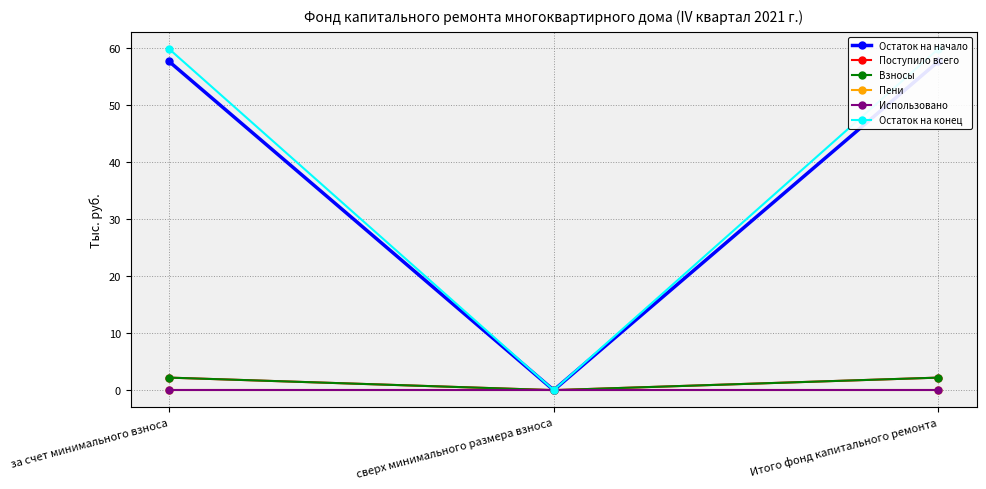

What is the maximum value shown in the chart?

59.9